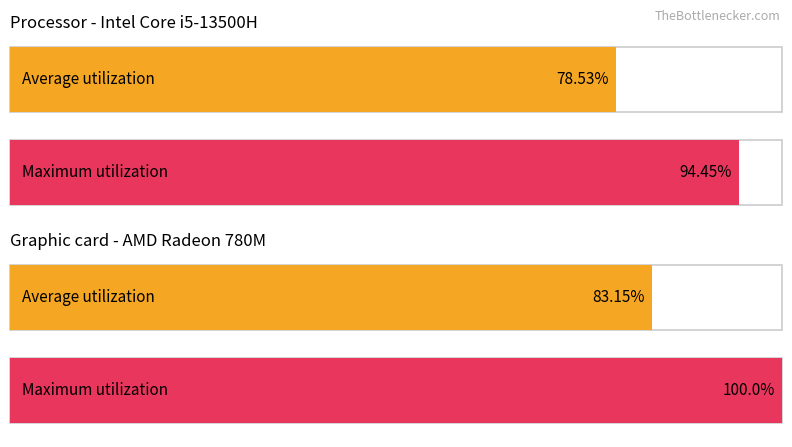

Does the chart contain any negative values?

No